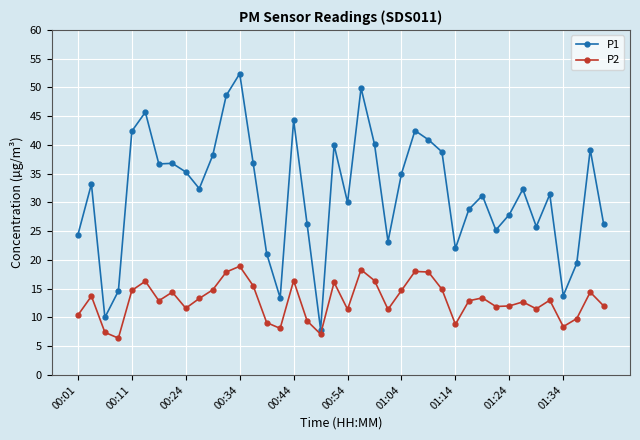

True or false: P1 has more than 0 points higher than both neighbors.

True